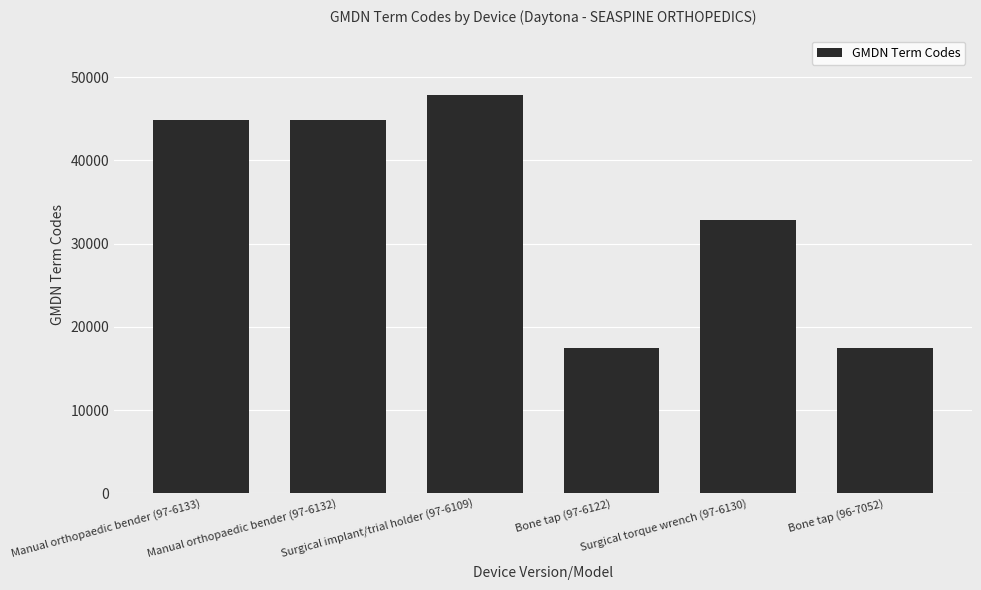

How many values are below 44795?

3